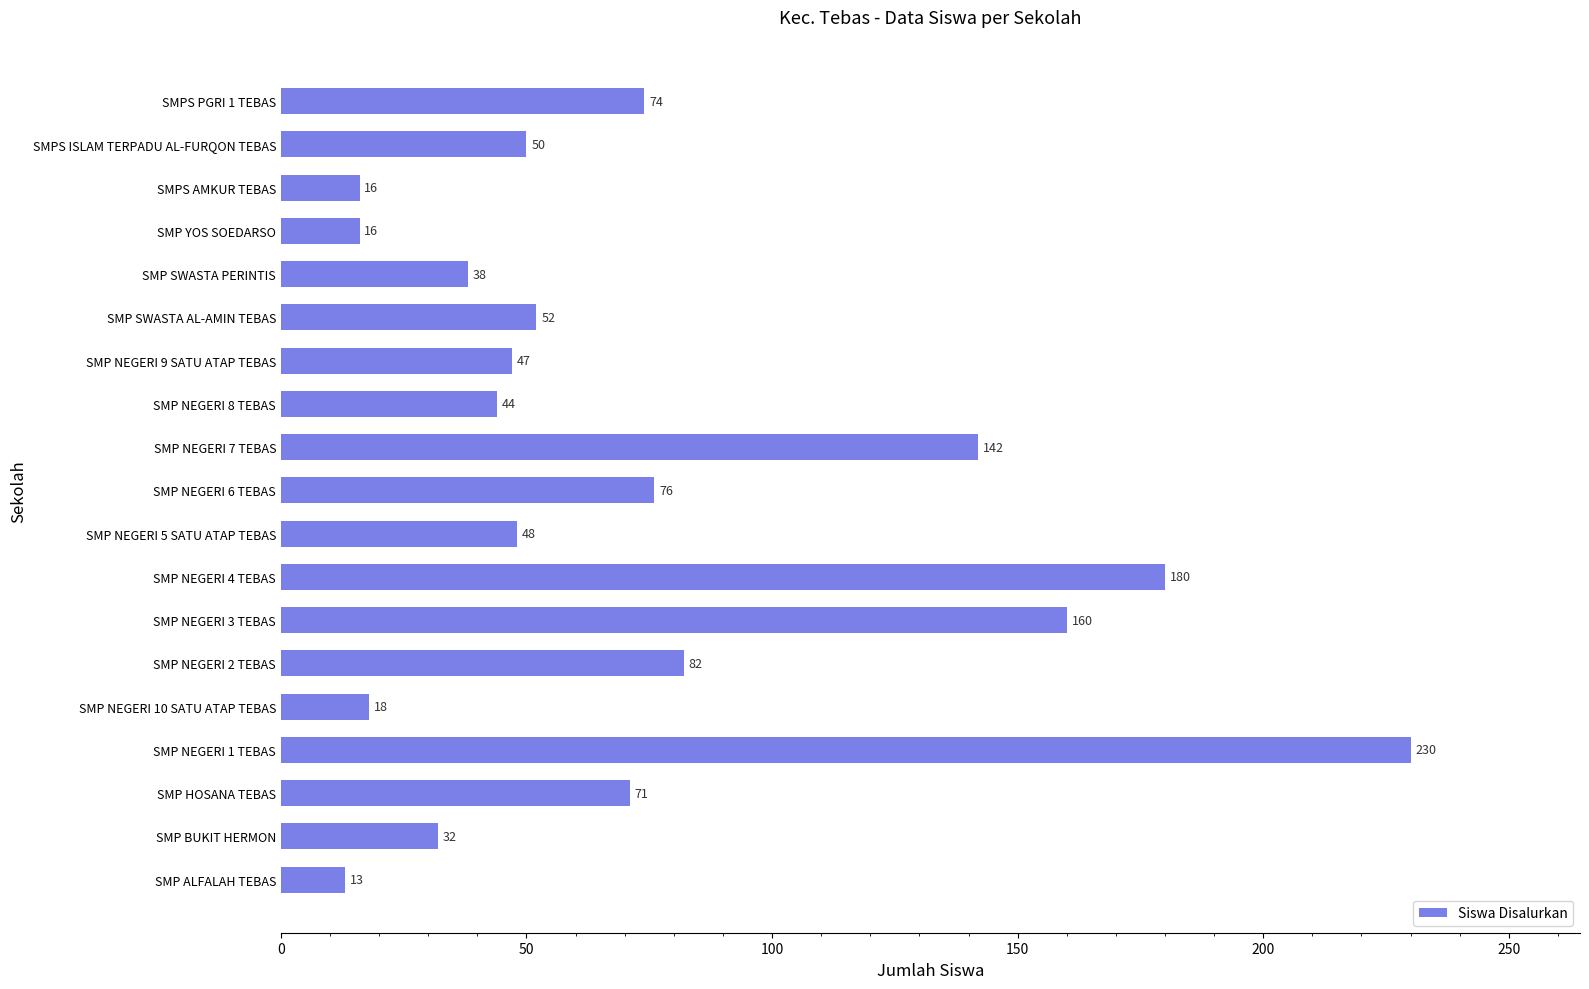

At which label is the value closest to 121?

SMP NEGERI 7 TEBAS